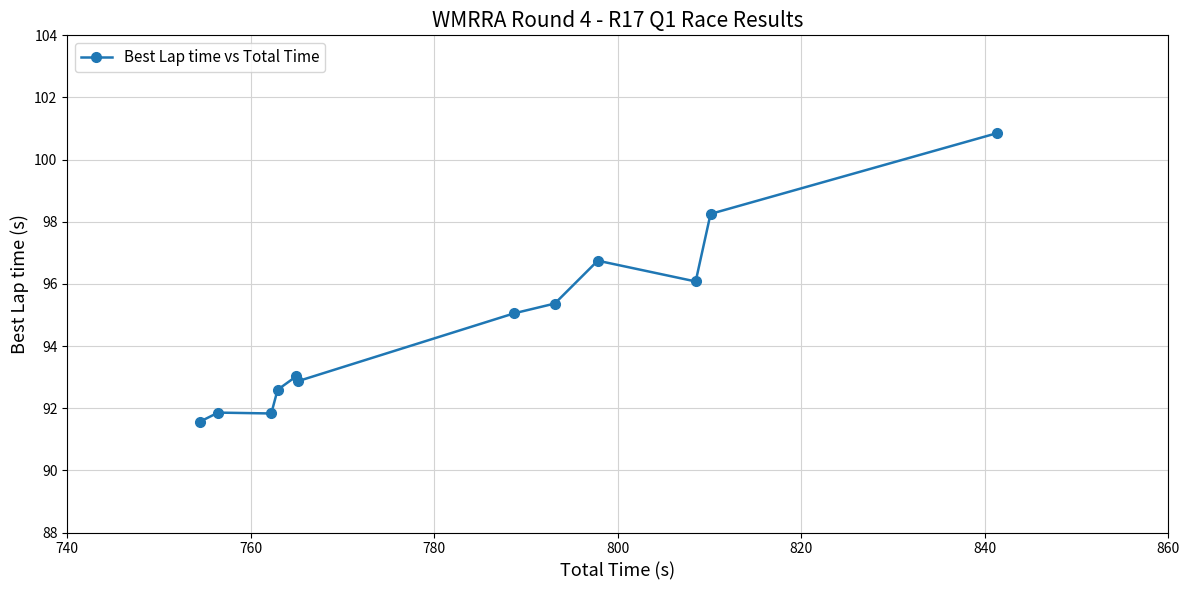

What is the difference between the second highest and second lowest values?

6.4